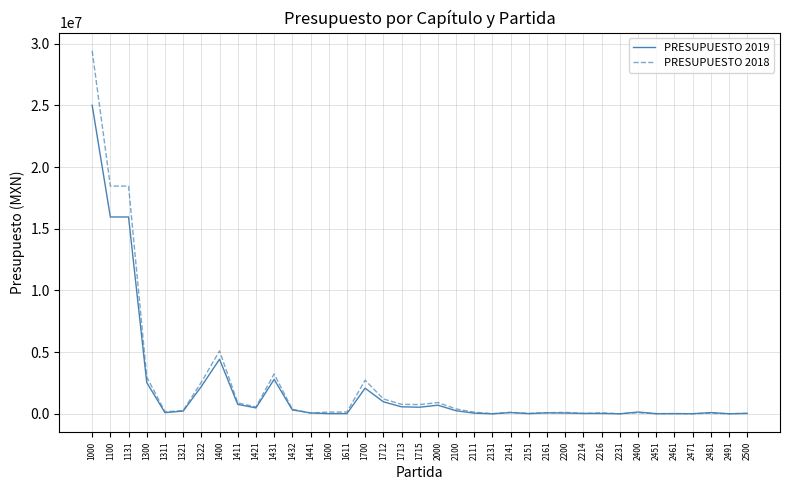

At which category is the sum across all series the highest?

1000